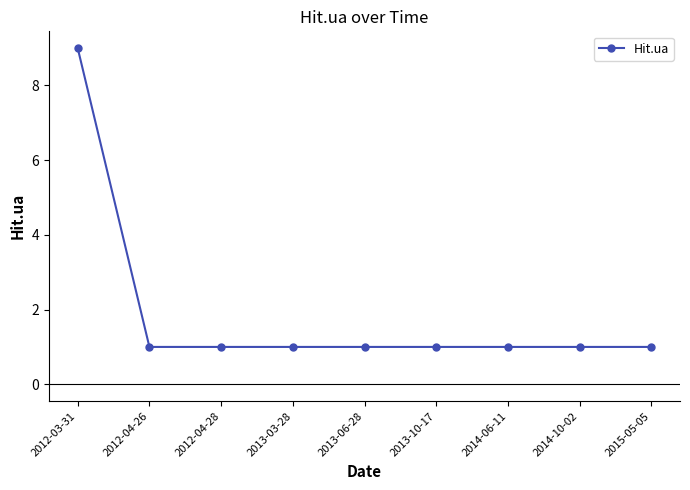

Approximately how many times larger is the value at 2014-10-02 compared to 2012-04-26?

1.0